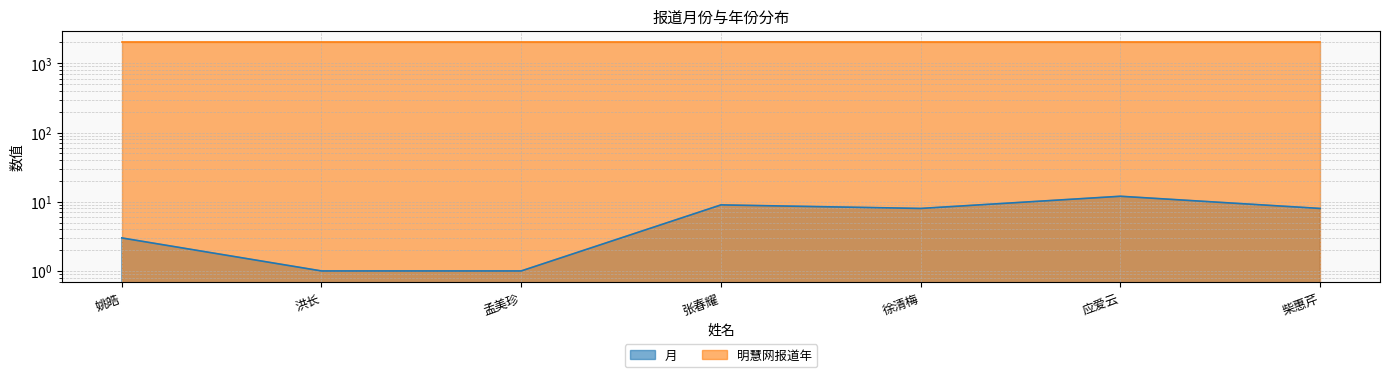

Where is the data nearest to the value 6?

徐清梅